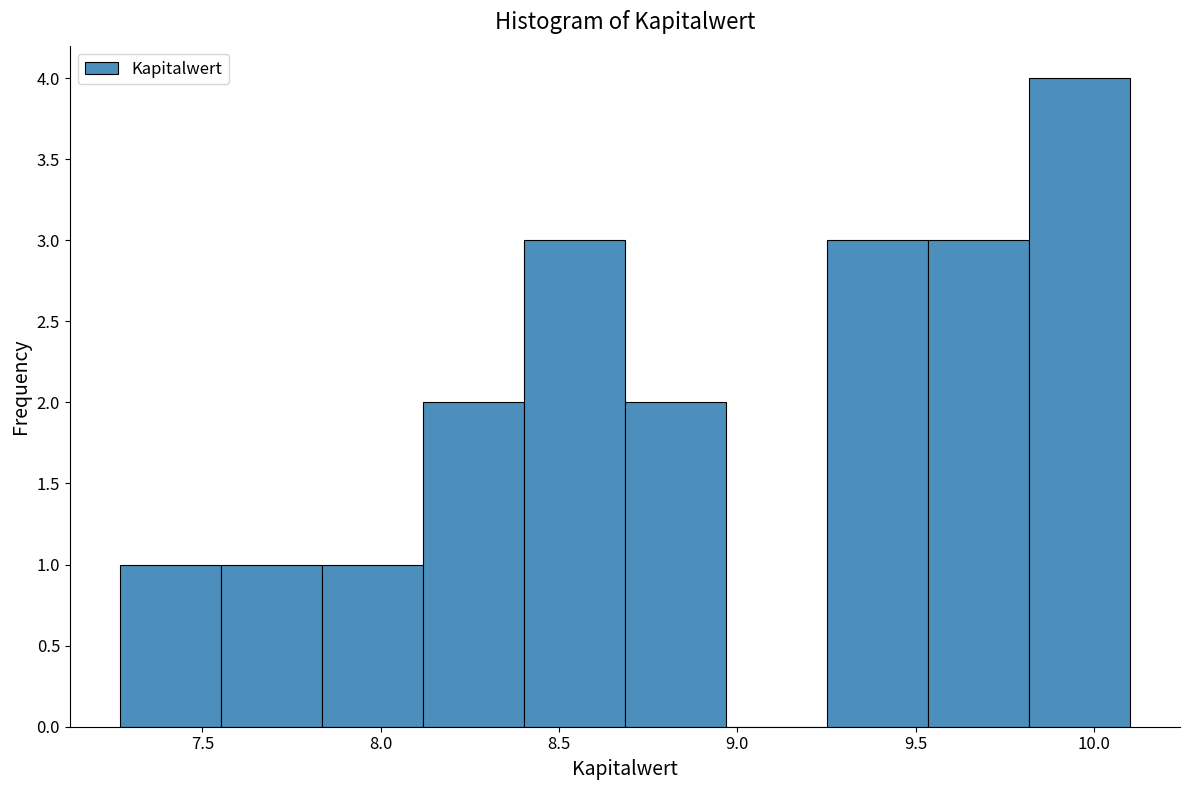

Over which range of the x-axis is the bar tallest?

9.80 to 10.10